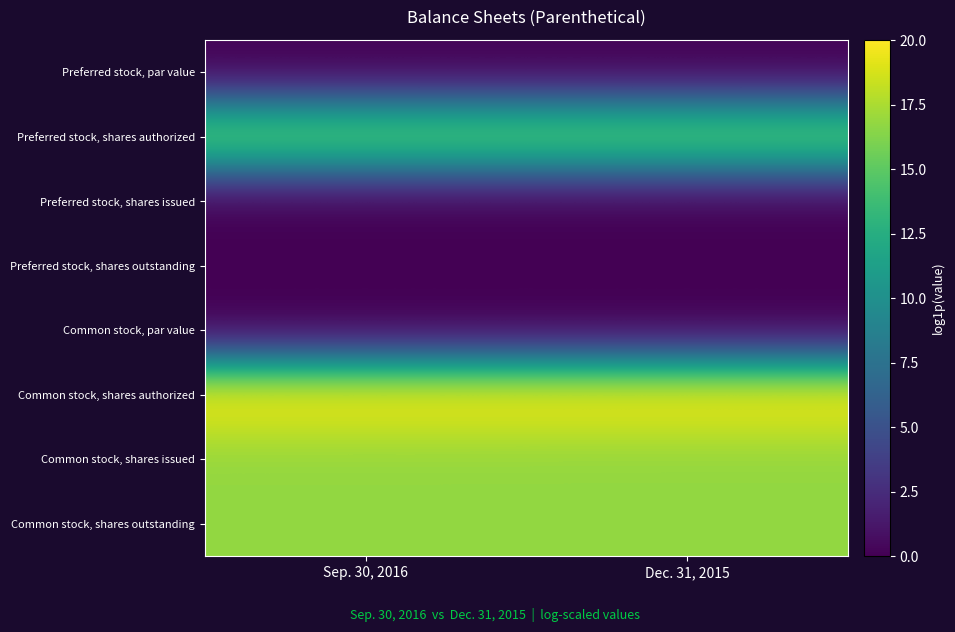

How many distinct data groups are displayed?

8